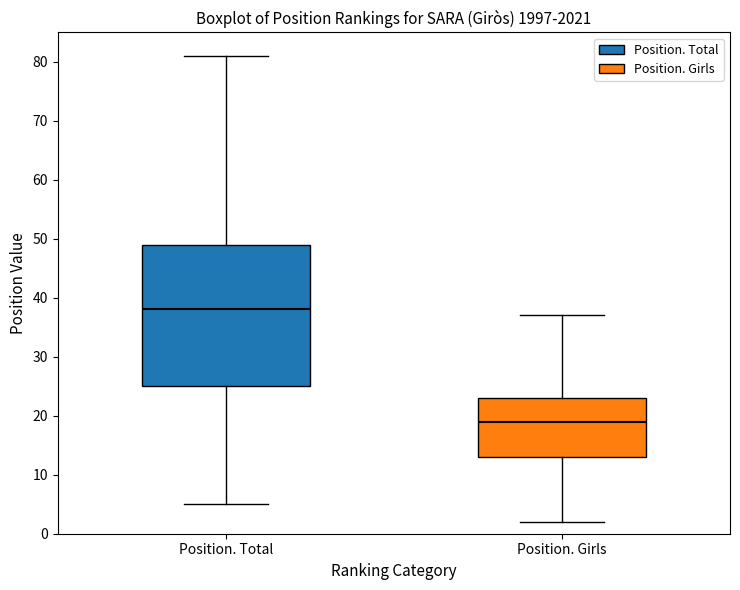

Reading left to right, transcribe this box plot: for each box, give where its median line is, the range the box spans, and where its two whiskers end, as read against the y-axis. The values are not printed on the chart, so give them approximately, as read against the axis.

Position. Total: median 38, box 25 to 49, whiskers 5 to 81
Position. Girls: median 19, box 13 to 23, whiskers 2 to 37